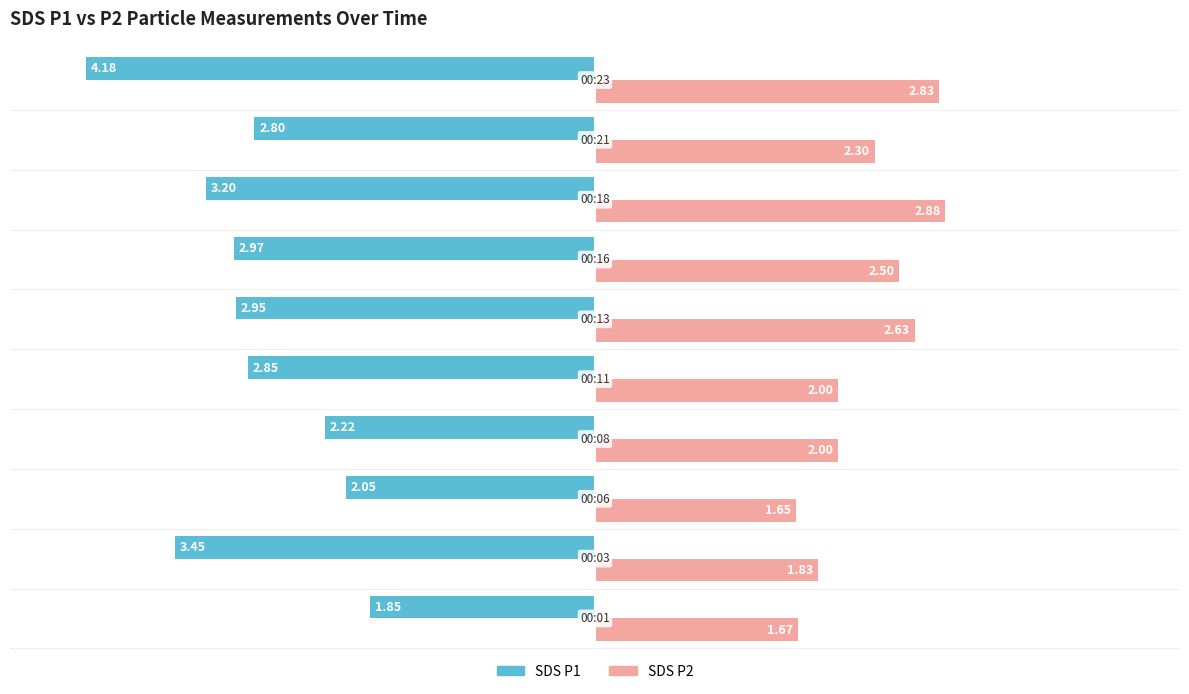

What is the minimum value shown in the chart?

1.6